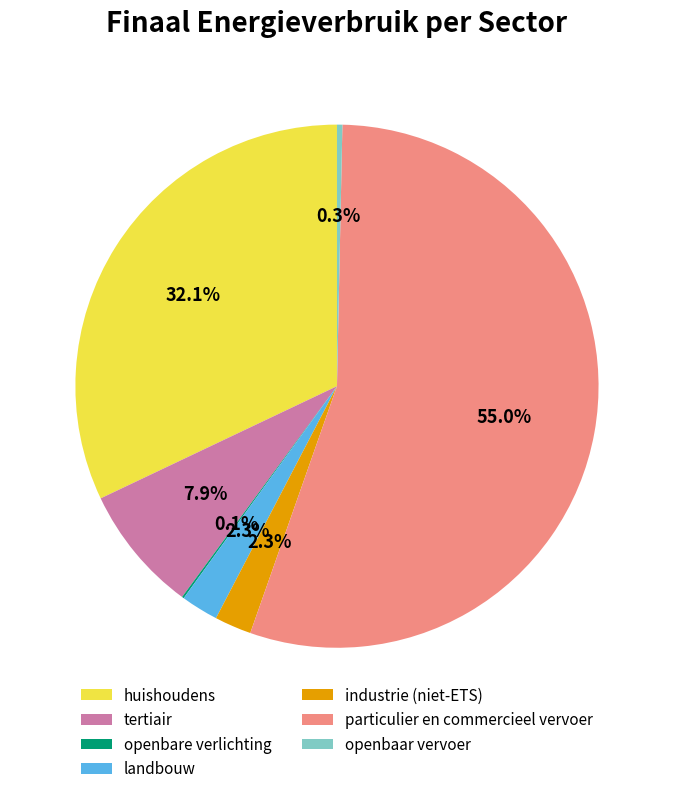

Is it true that openbaar vervoer is 0% of the pie?

True